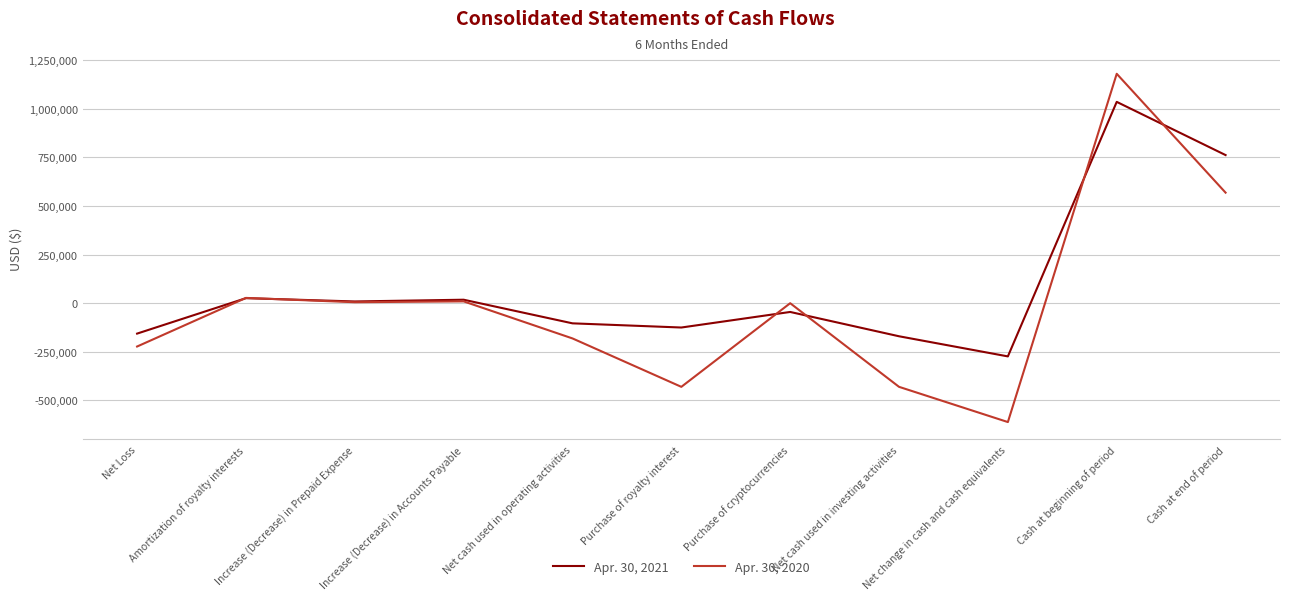

What is the smallest value displayed?

-611080